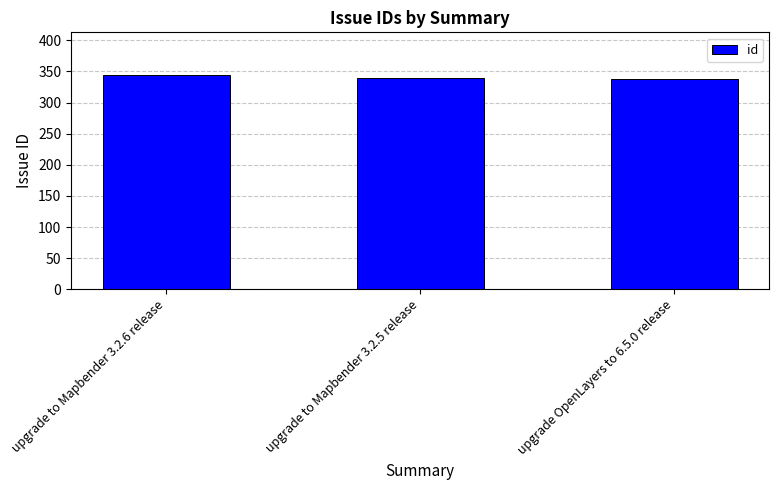

How many bars are there in total?

3